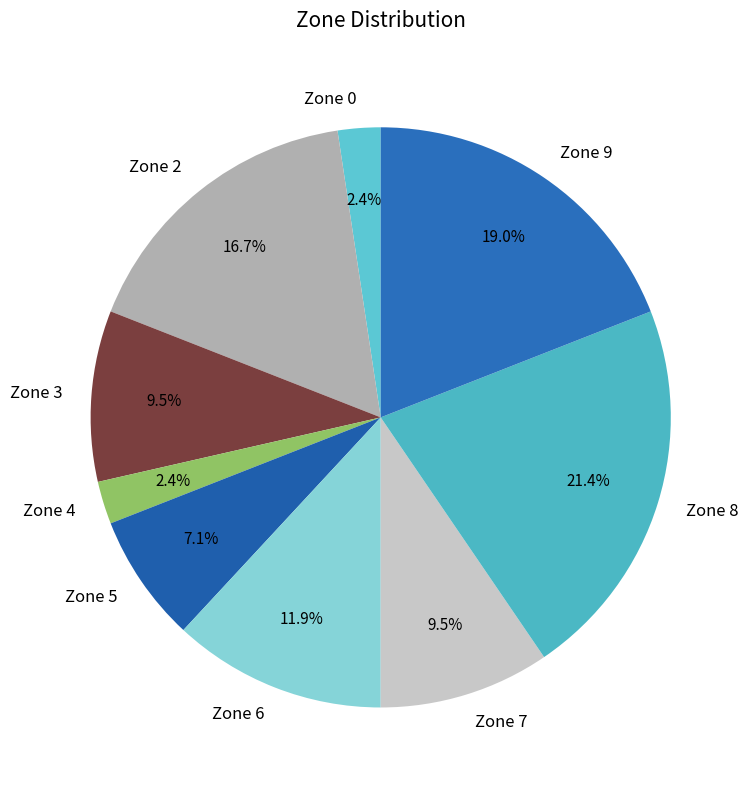

To the nearest percent, what portion does Zone 9 represent?

19%